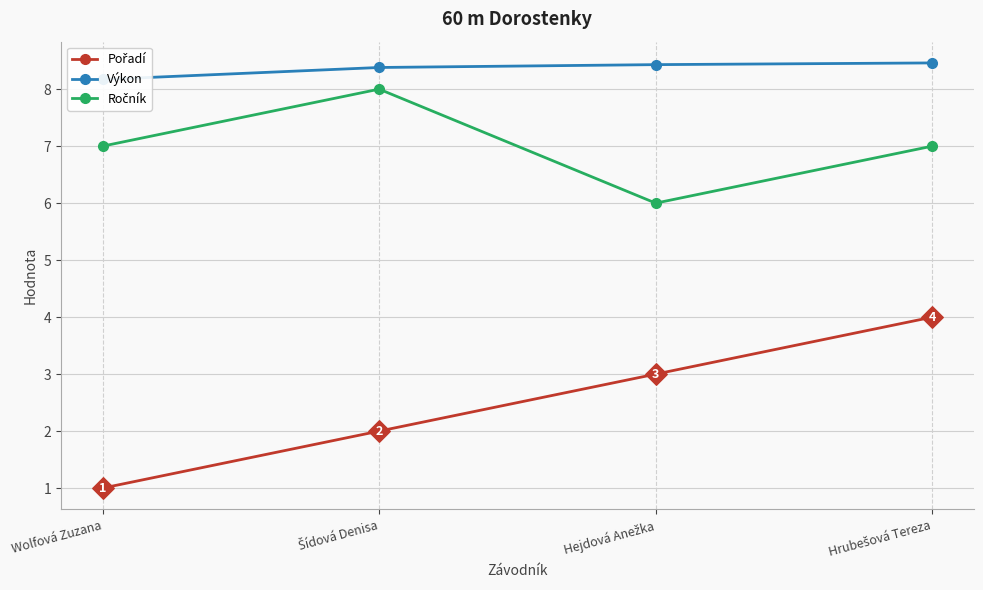

What is the total value across all series at Wolfová Zuzana?

16.2